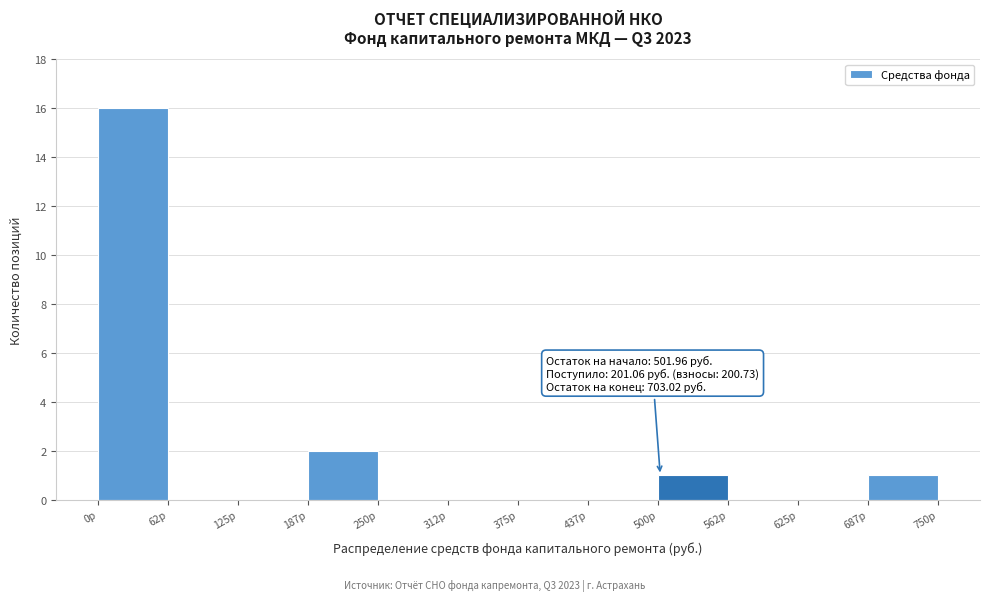

Over which range of the x-axis is the bar tallest?

0 to 60